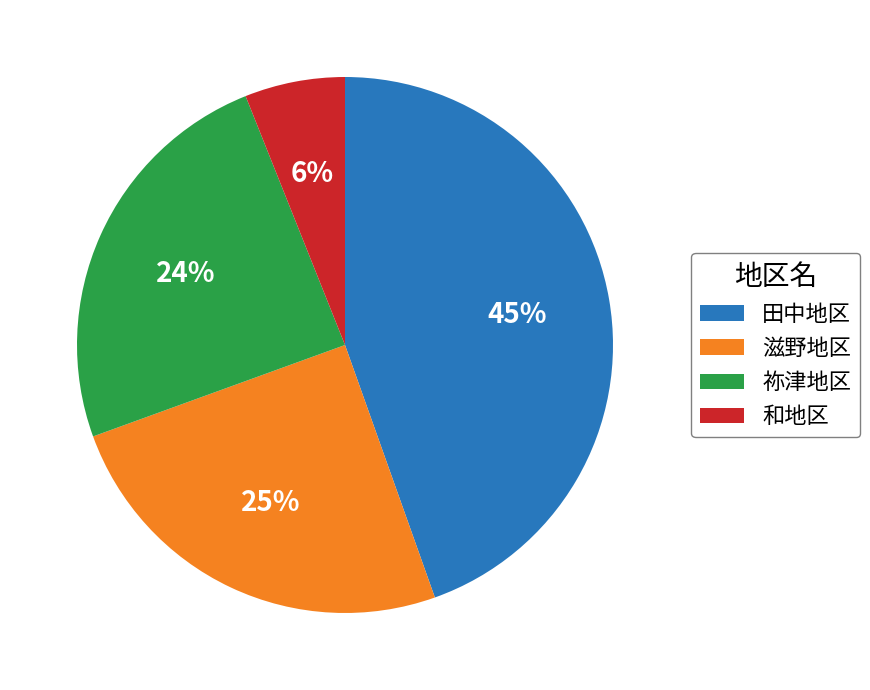

Which slice is the largest?

田中地区